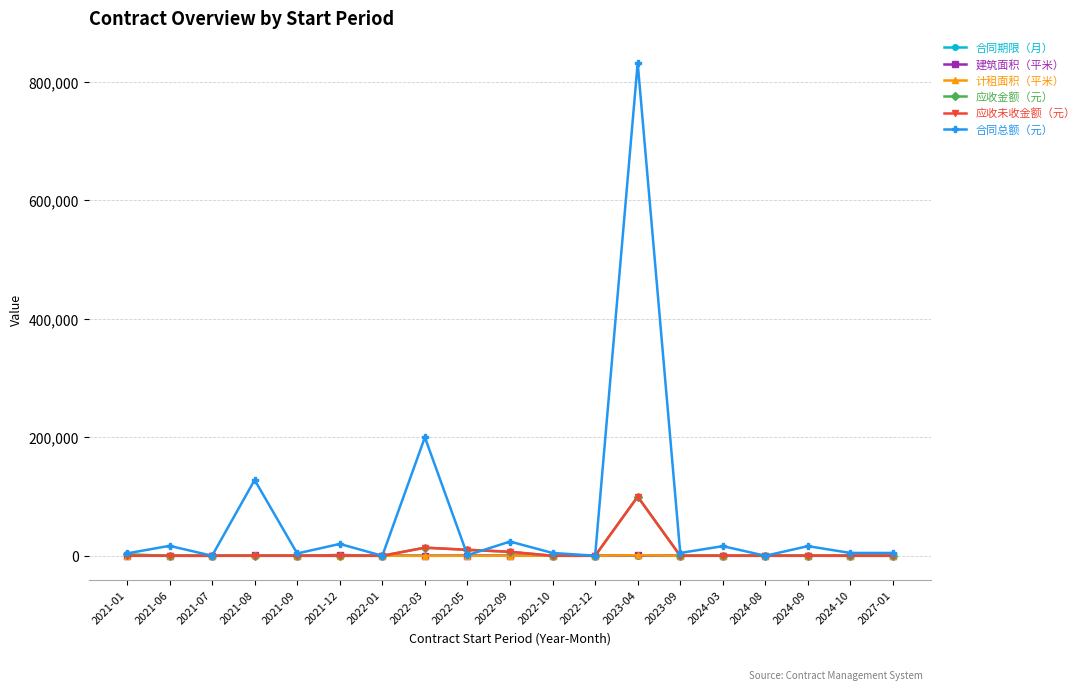

What is the difference between the maximum and second lowest values in the 计租面积（平米） series?

999.0